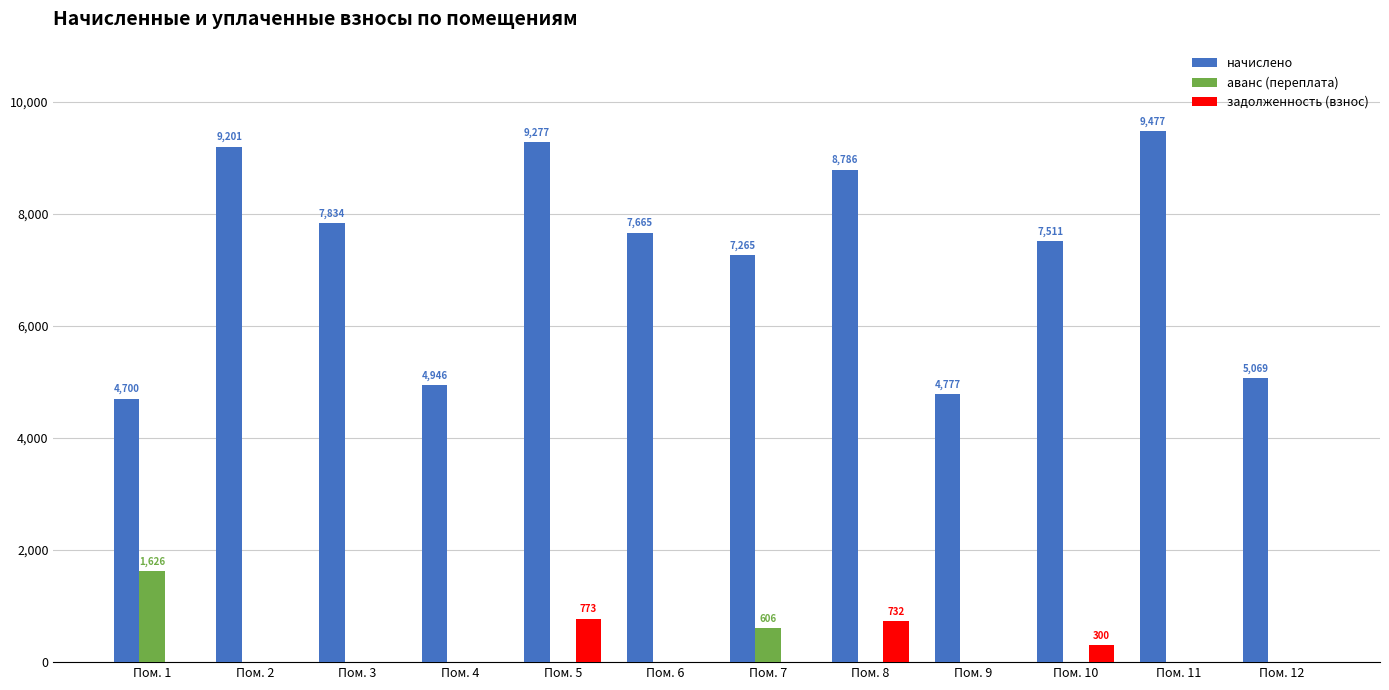

Is it true that начислено equals 4945.9 at Пом. 4?

True